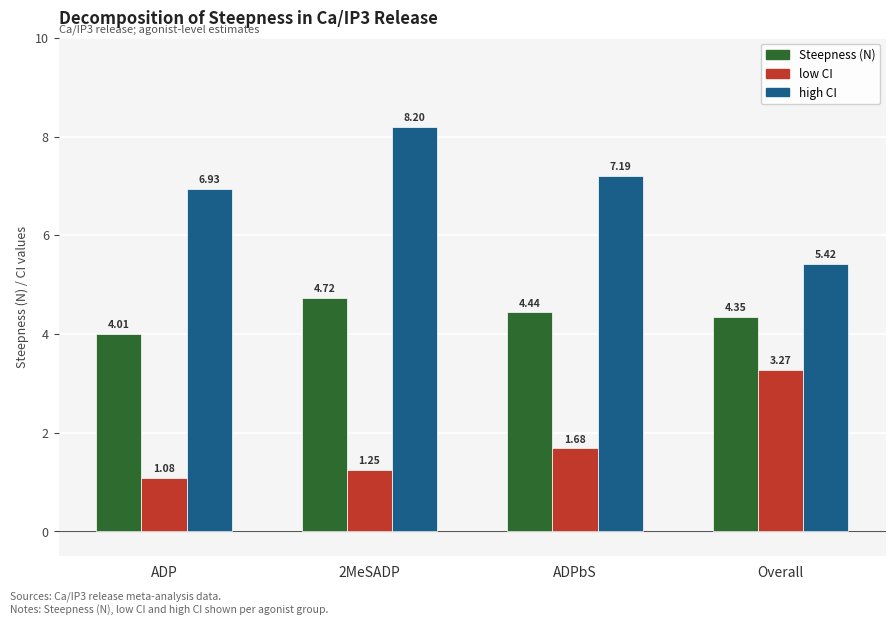

Which series has the widest spread of values?

high CI